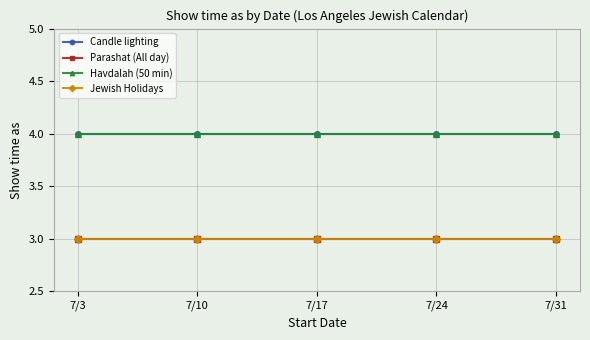

Does the chart have visible grid lines?

Yes